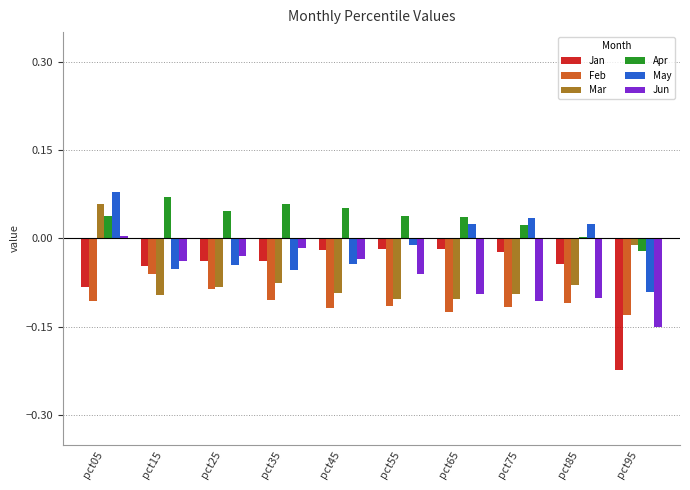

Where does the Apr series first go above 0?

pct05